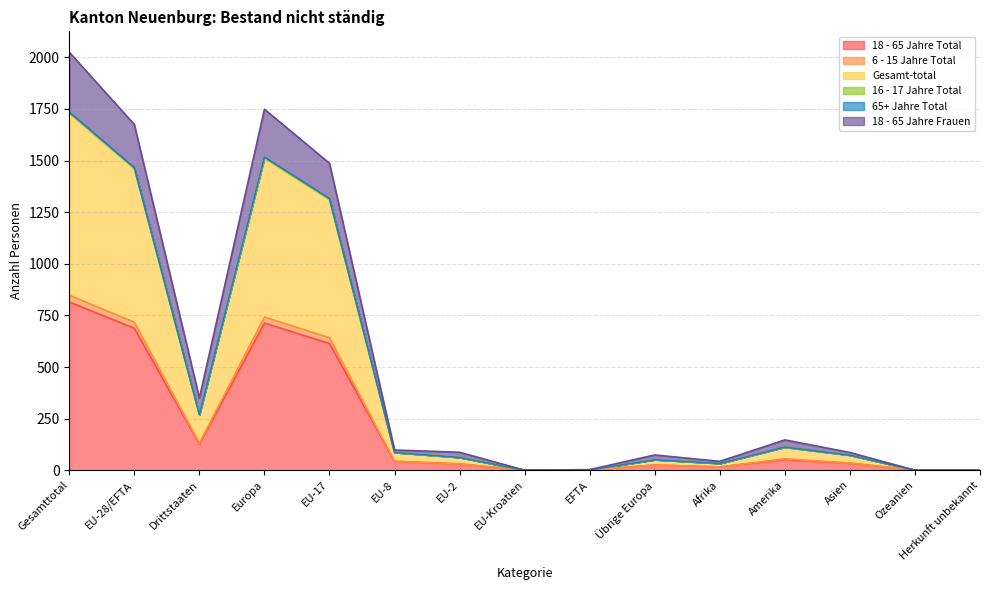

What is the greatest value displayed?

2025